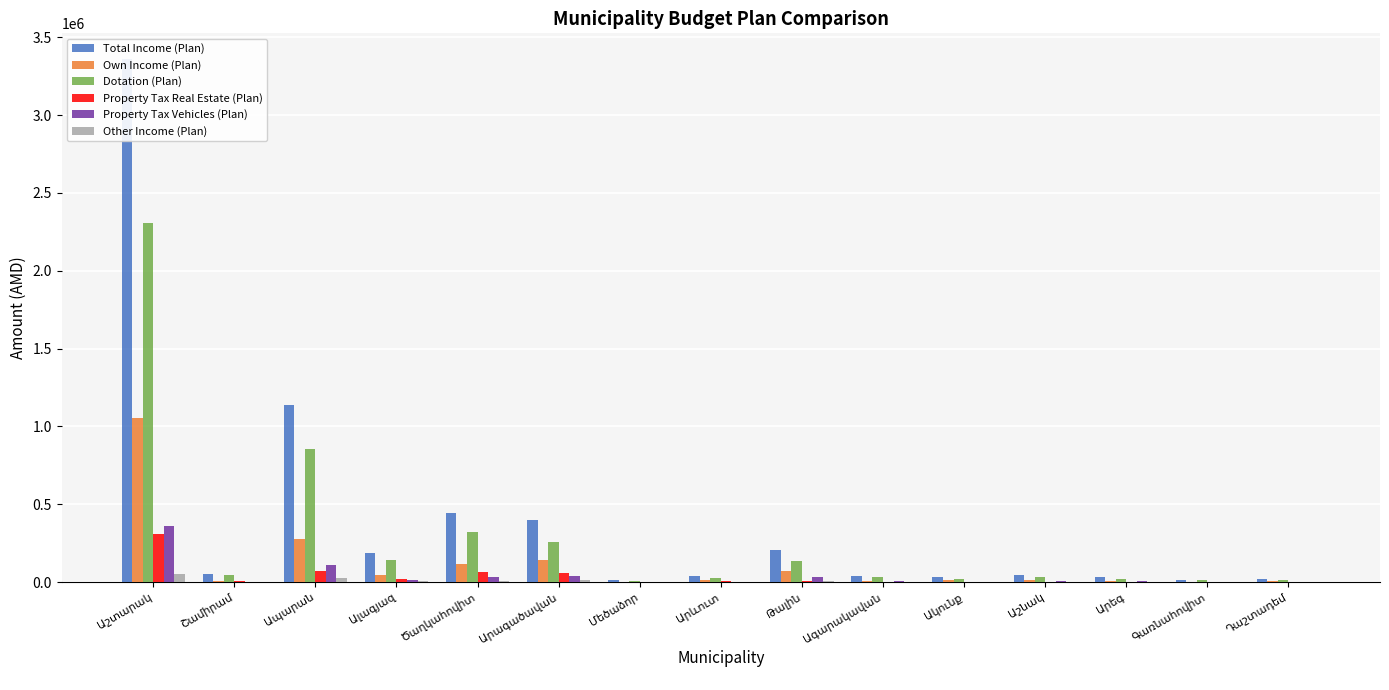

What is the total value across all series at Դաշտադեմ?

46308.7